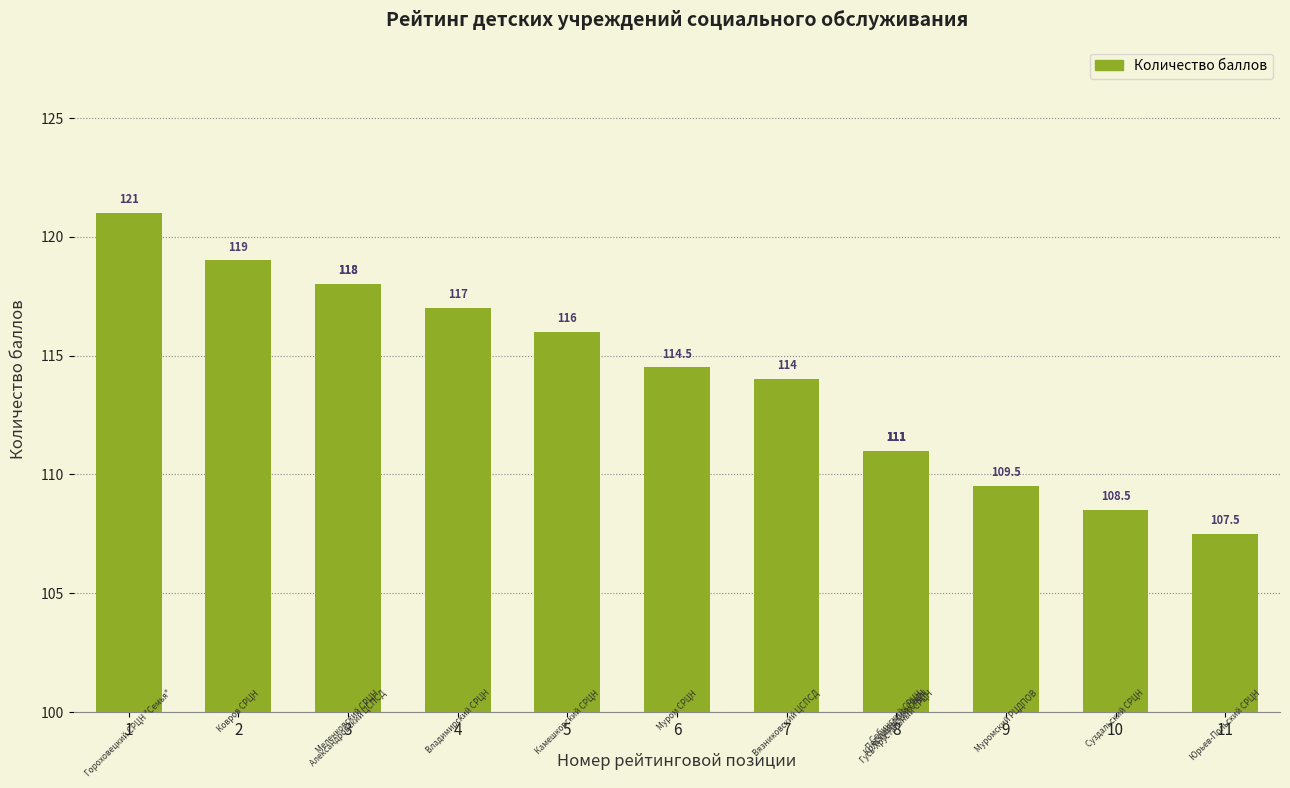

What is the minimum value shown in the chart?

107.5